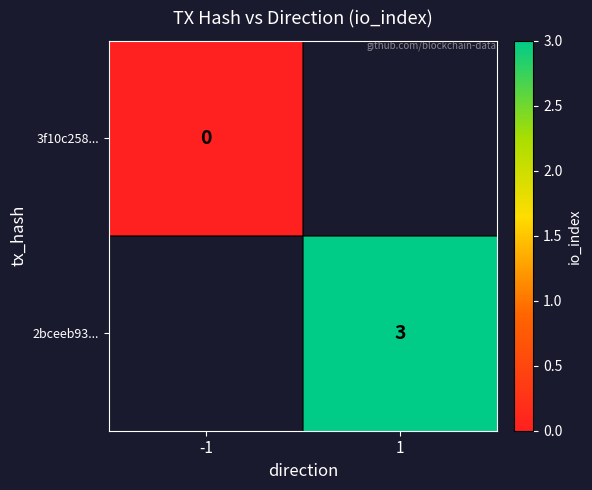

What is the maximum value shown in the chart?

3.0